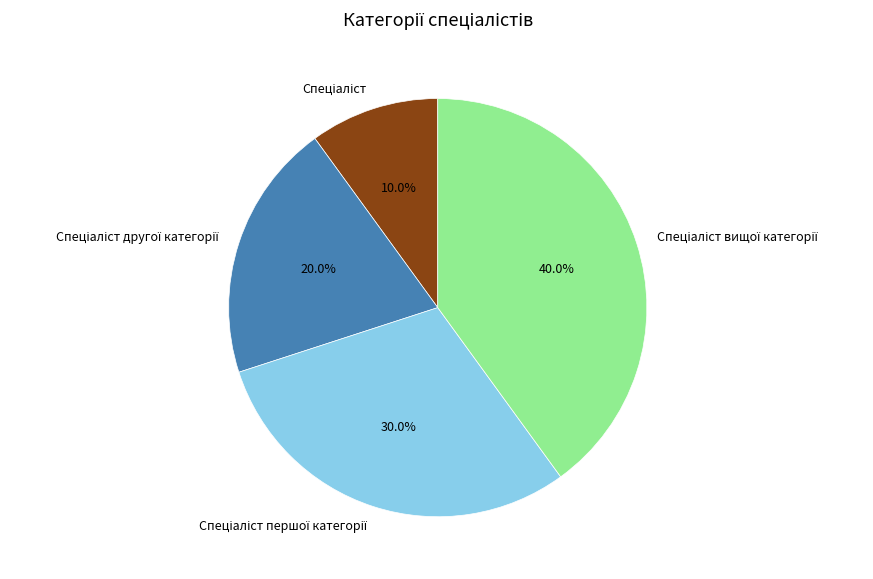

Is there any slice that represents more than half of the pie?

No